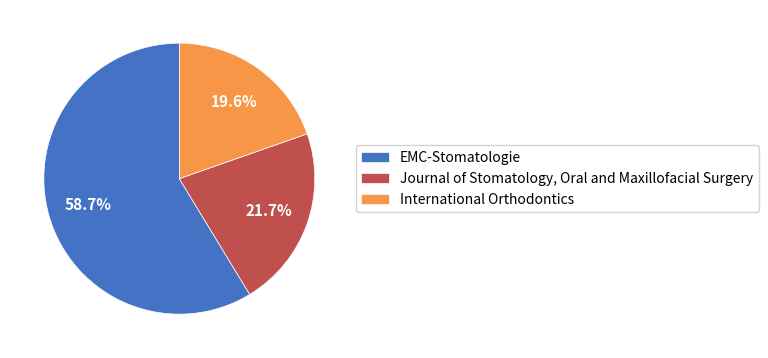

True or false: EMC-Stomatologie accounts for 59% of the total.

True